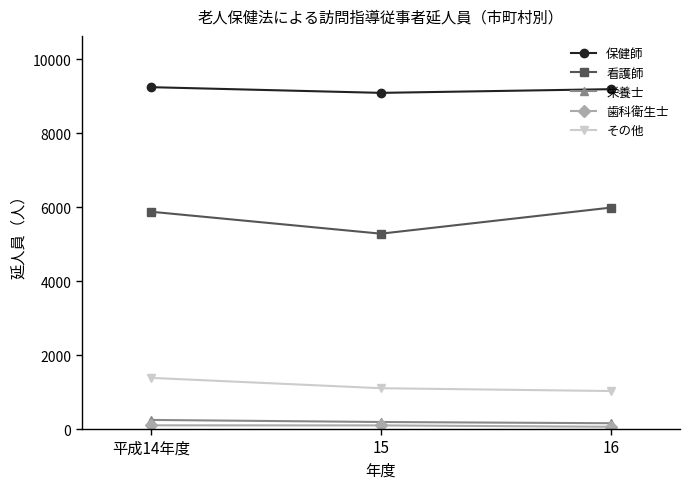

What is the value of the その他 point at the 1st from the left?

1383